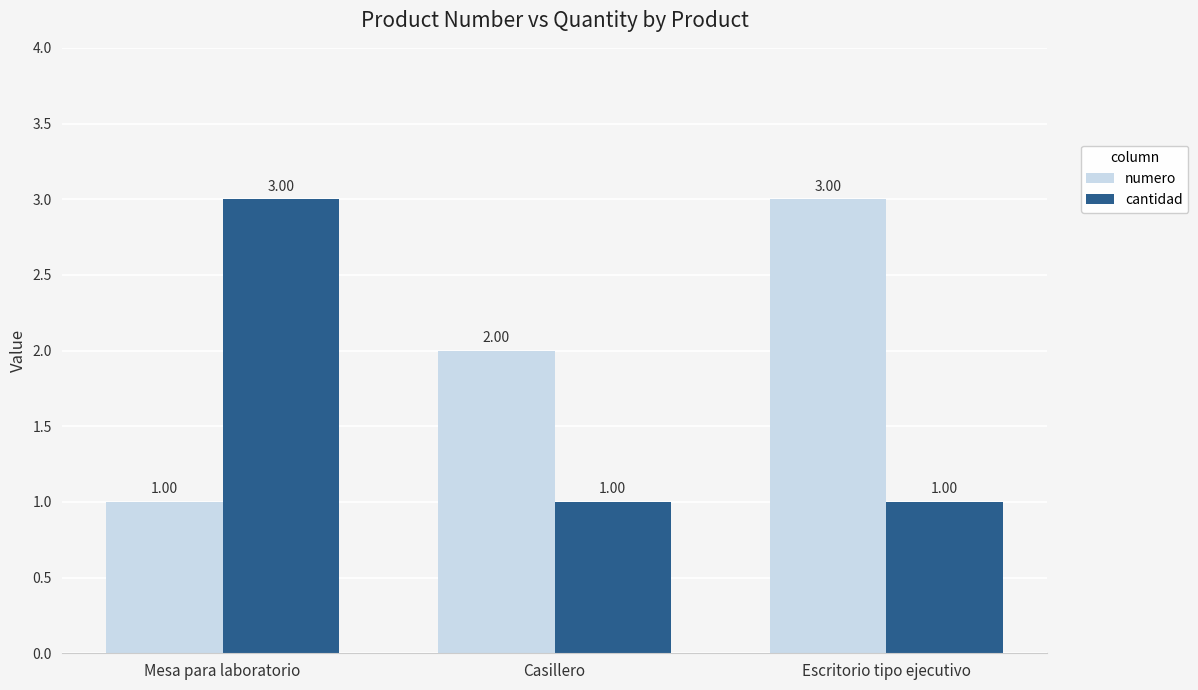

What is the greatest value displayed?

3